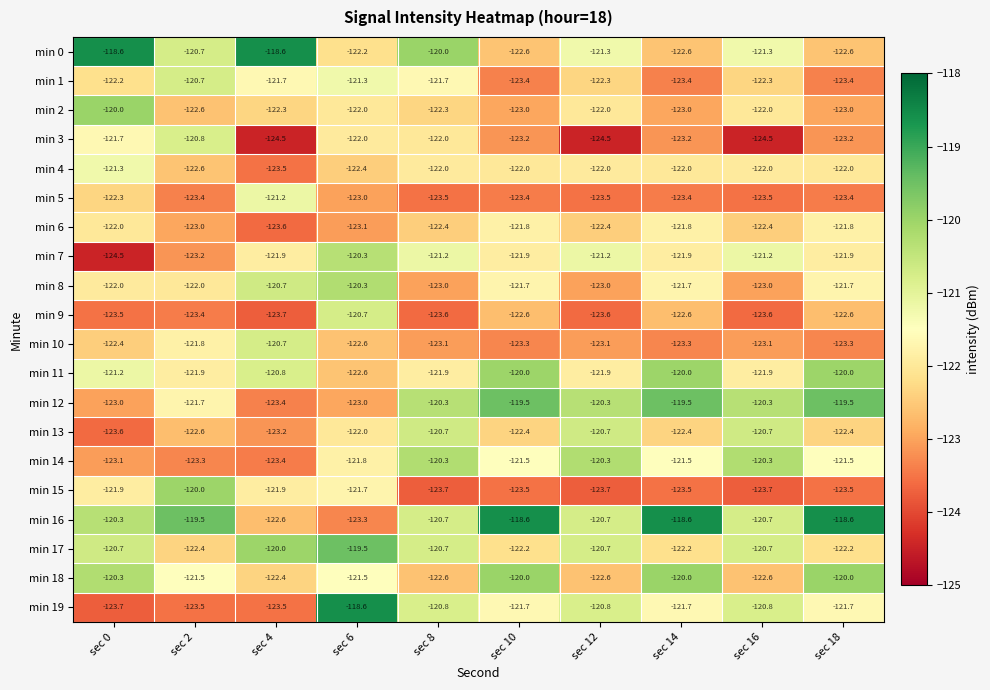

What value does the min 10 series have at sec 6?

-122.6